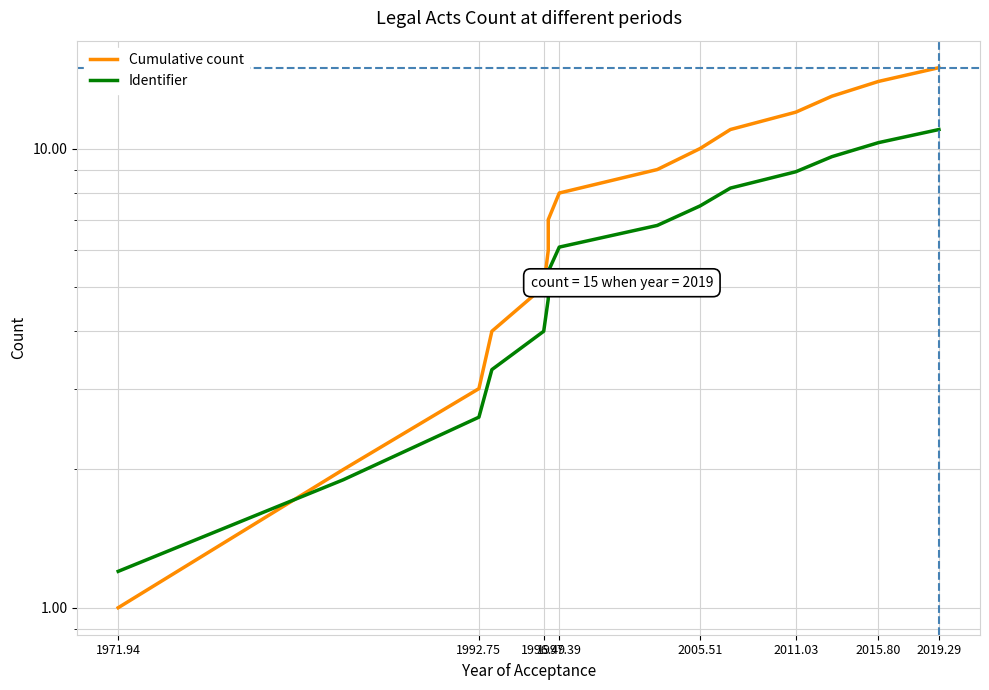

What is the sum of all Identifier values?

91.5